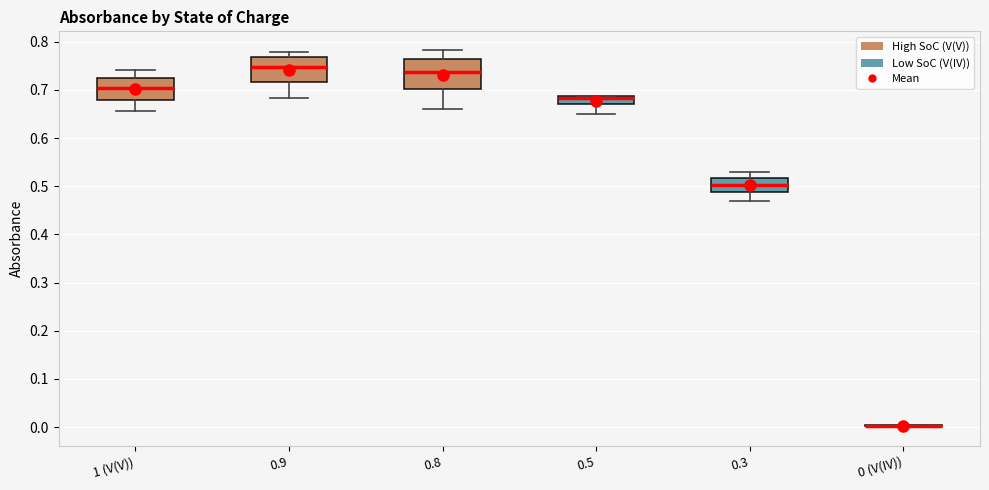

Which box is the tallest, from its lower edge to its upper edge?

0.8